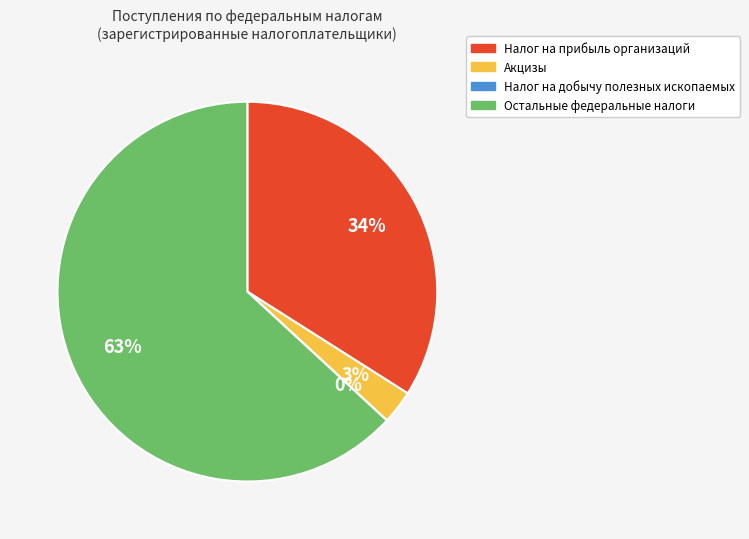

Is it true that Акцизы is 3% of the pie?

True